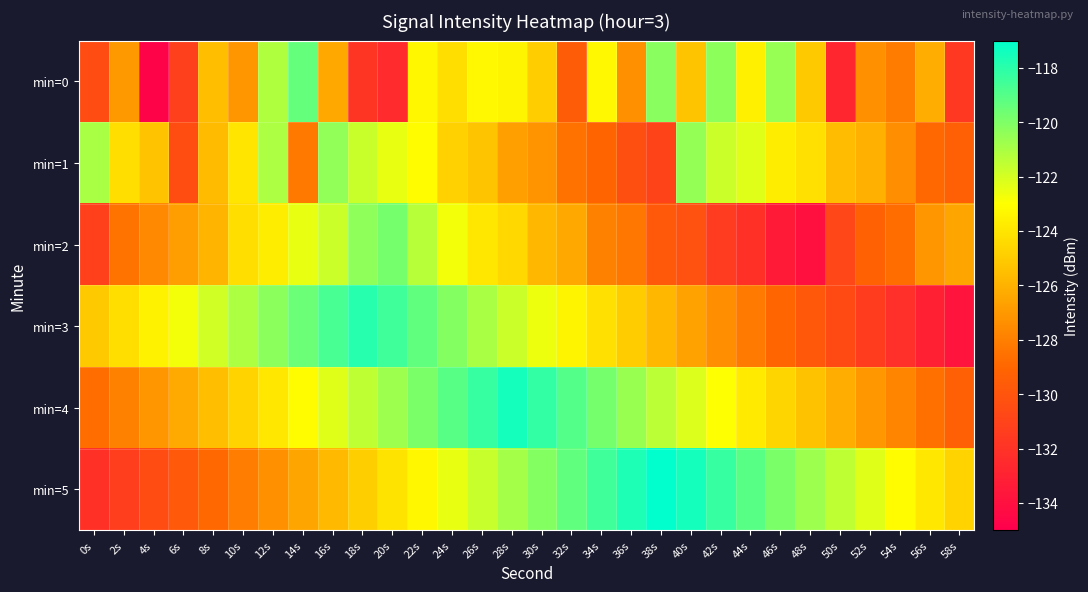

Which series has the widest spread of values?

min=3